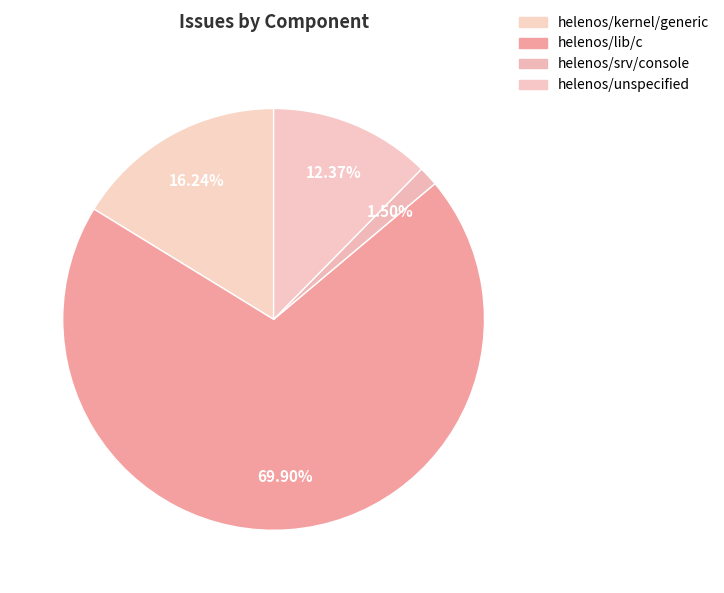

To the nearest percent, what is the difference between the largest and smallest slice percentages?

68%